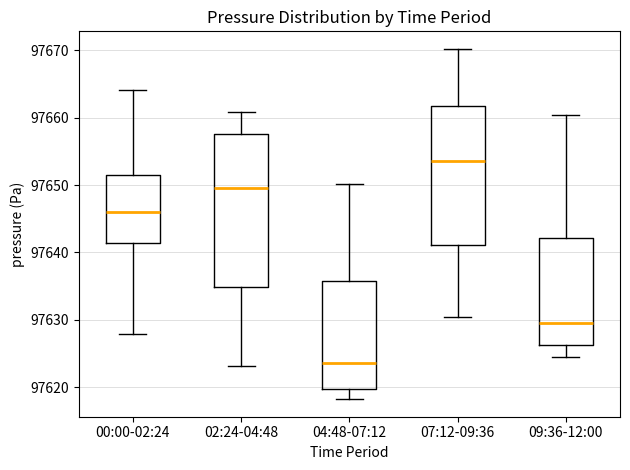

Comparing the boxes themselves (not the whiskers), which one is the tallest?

02:24-04:48